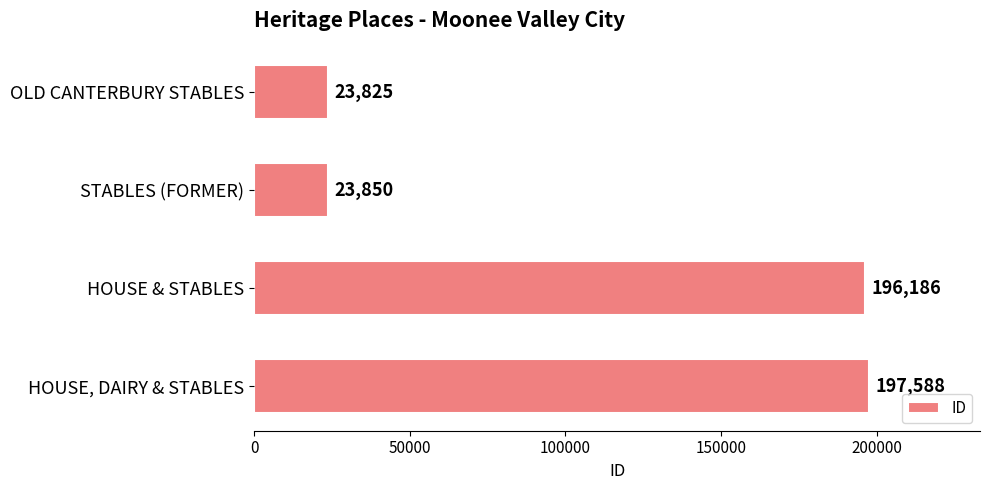

Is it true that the value at STABLES (FORMER) is 23850?

True